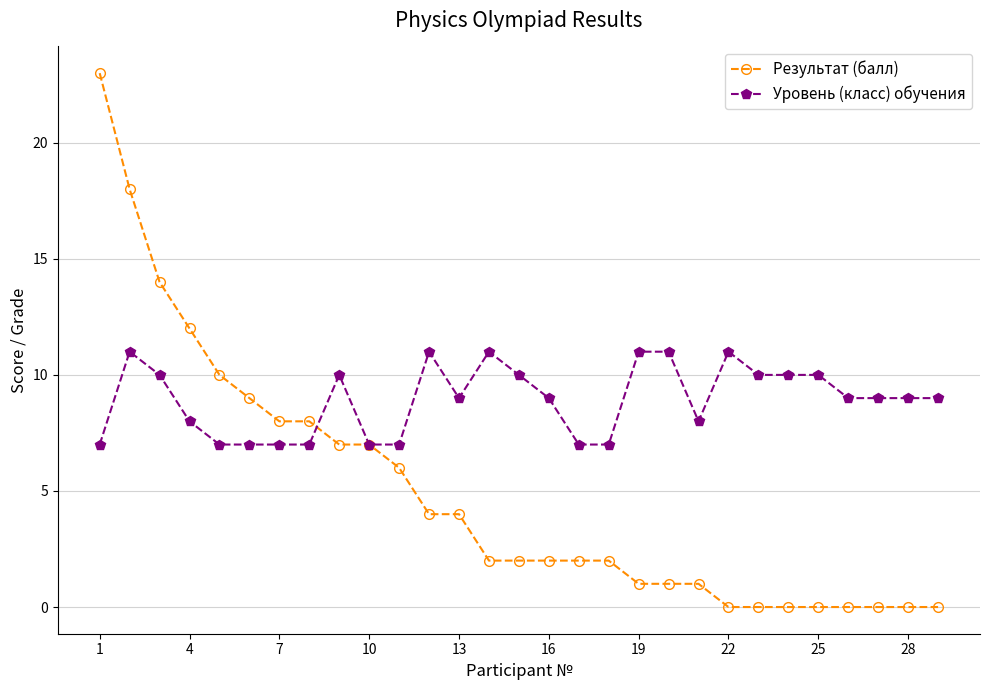

What is the lowest value of the Уровень (класс) обучения series?

7